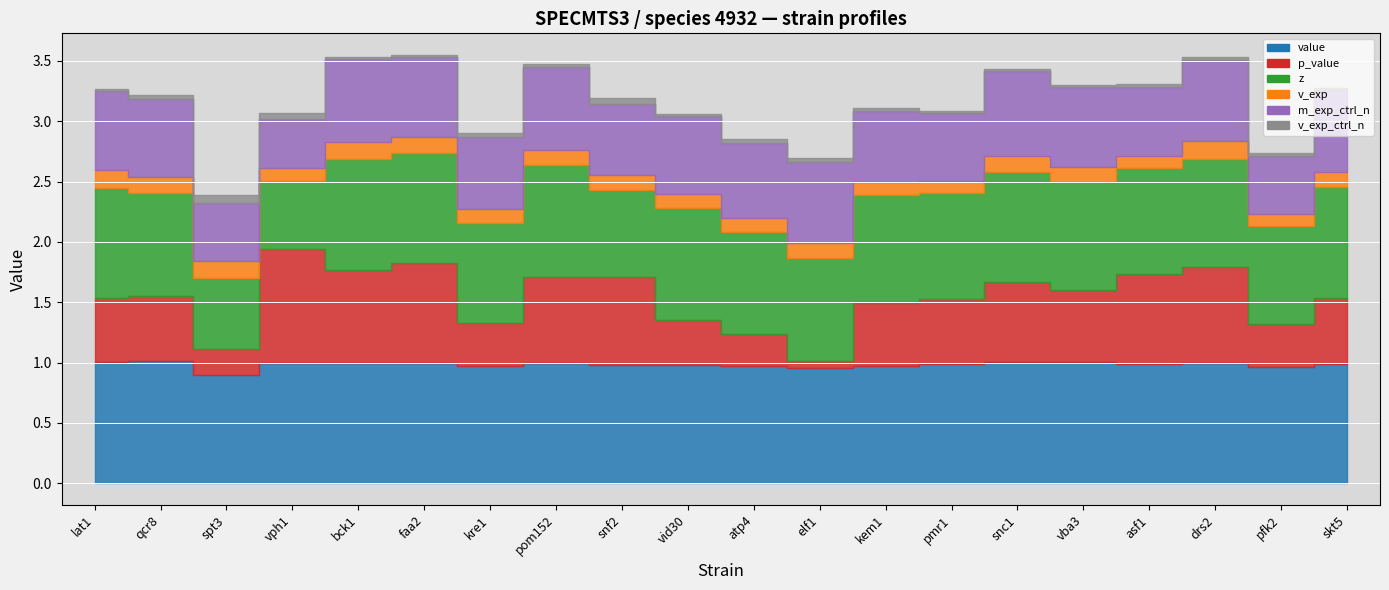

True or false: z and m_exp_ctrl_n intersect in this chart.

False